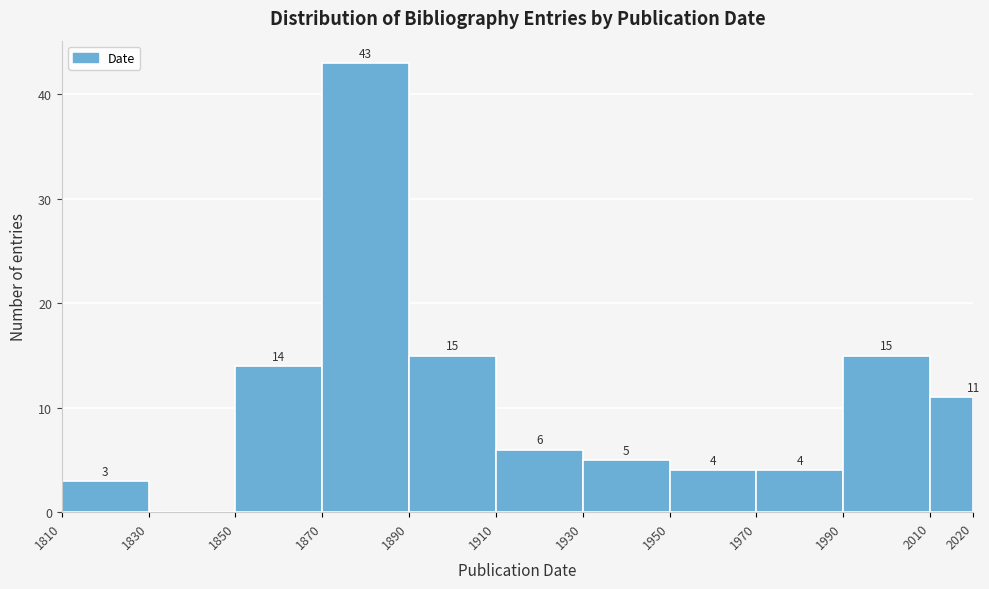

Over which range of the x-axis is the bar tallest?

1870 to 1890